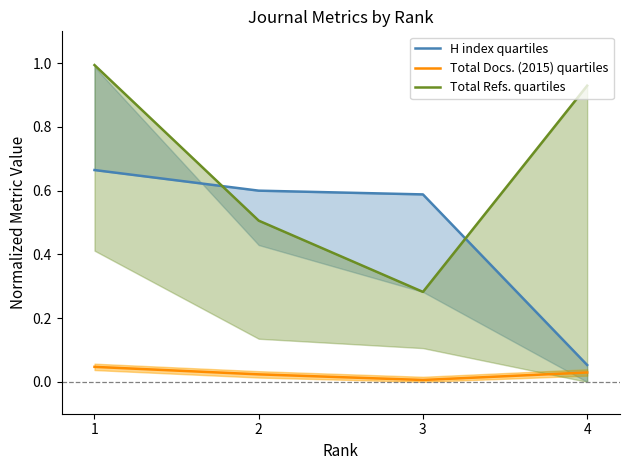

Where is the first local minimum for Total Docs. (2015) quartiles?

3